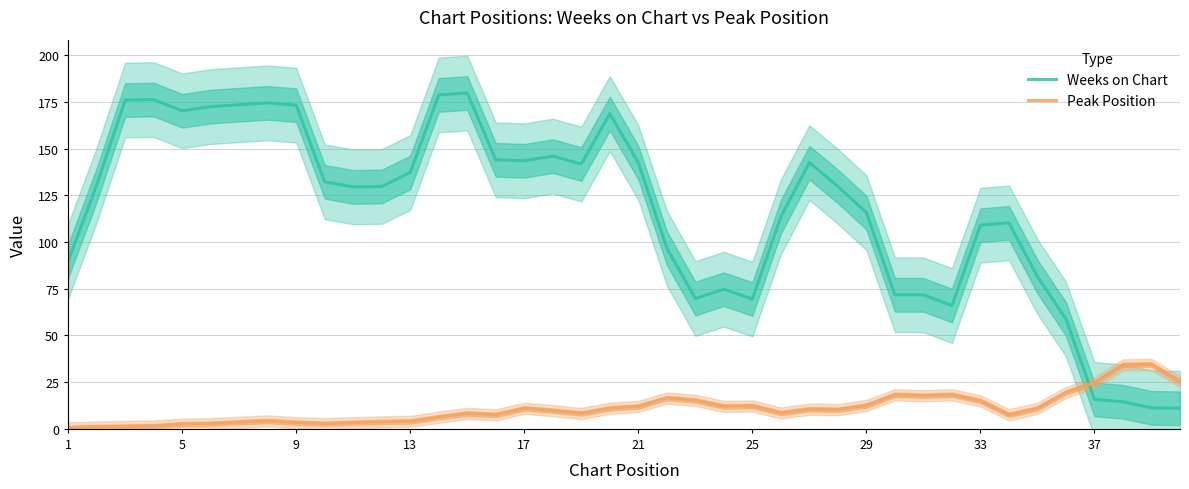

The Peak Position series shows 21.2 at 21. True or false?

False